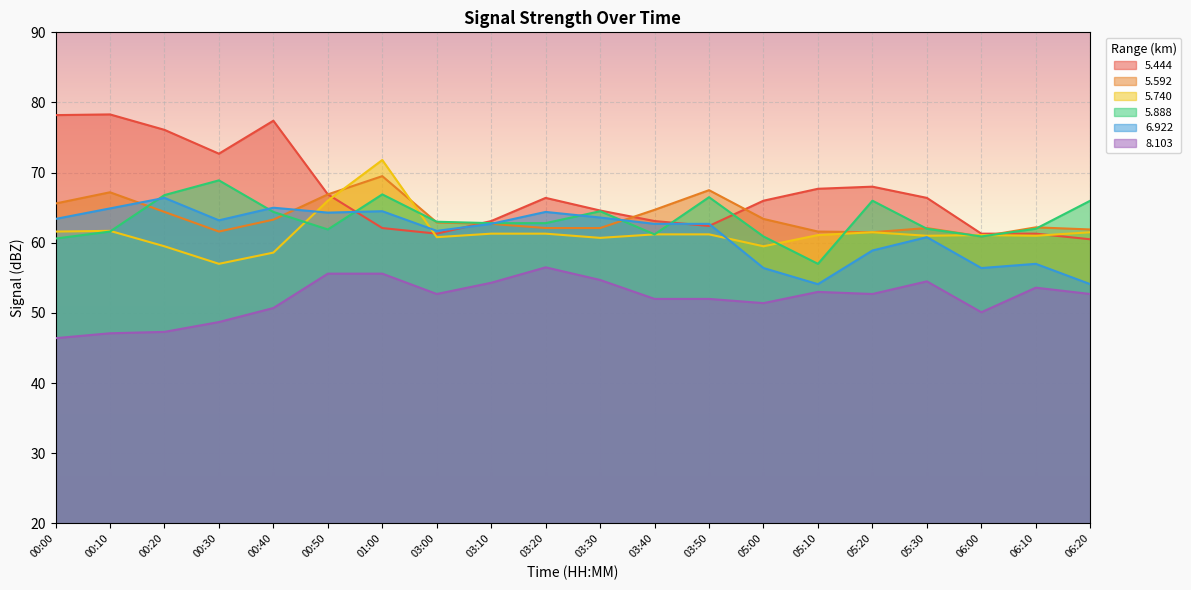

Read the   6.922 value at 05:00.

56.4